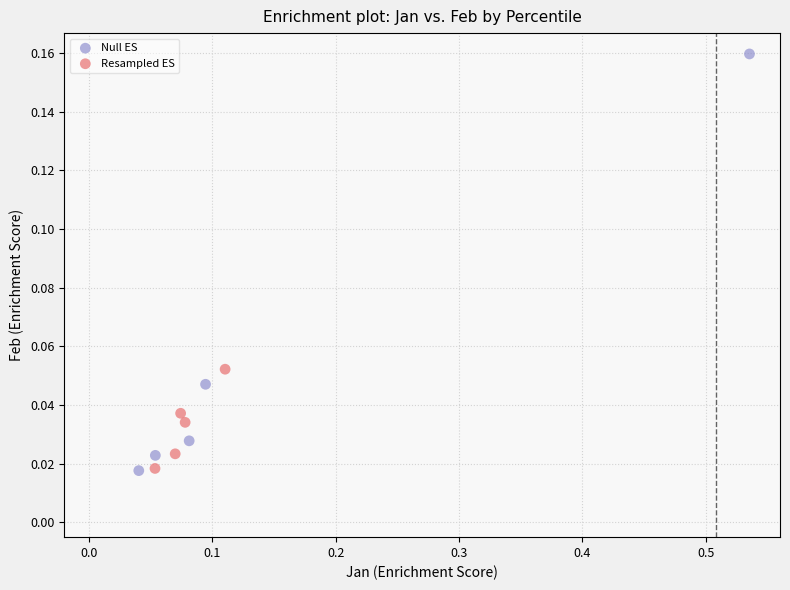

Which series contains the highest Y value?

Null ES